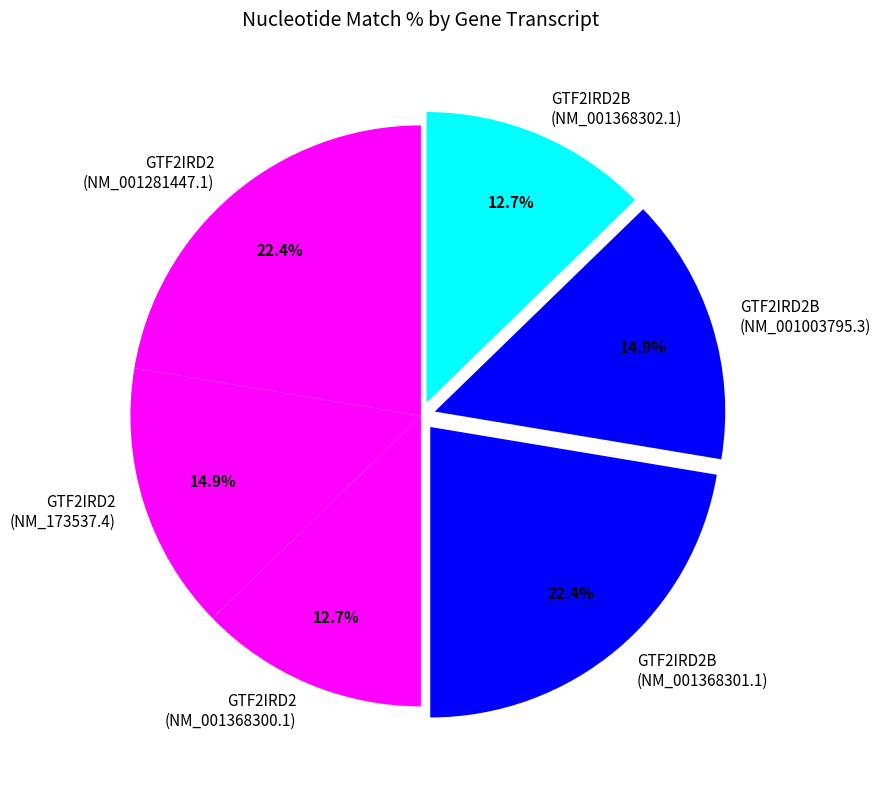

Combined, what portion of the pie is GTF2IRD2B (NM_001368301.1) and GTF2IRD2 (NM_001368300.1)?

35.1%